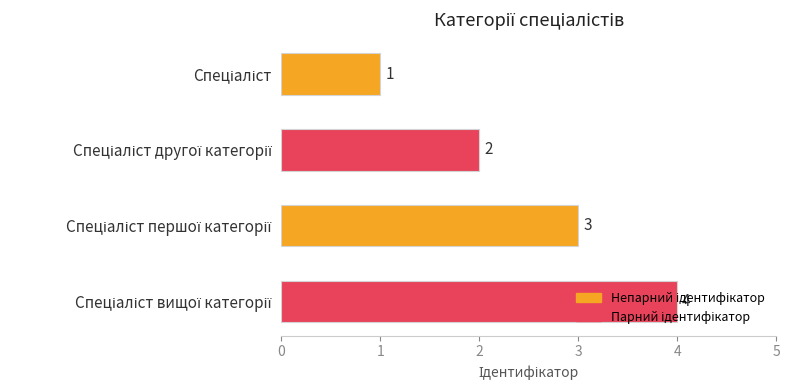

What is the difference between the maximum and minimum values?

3